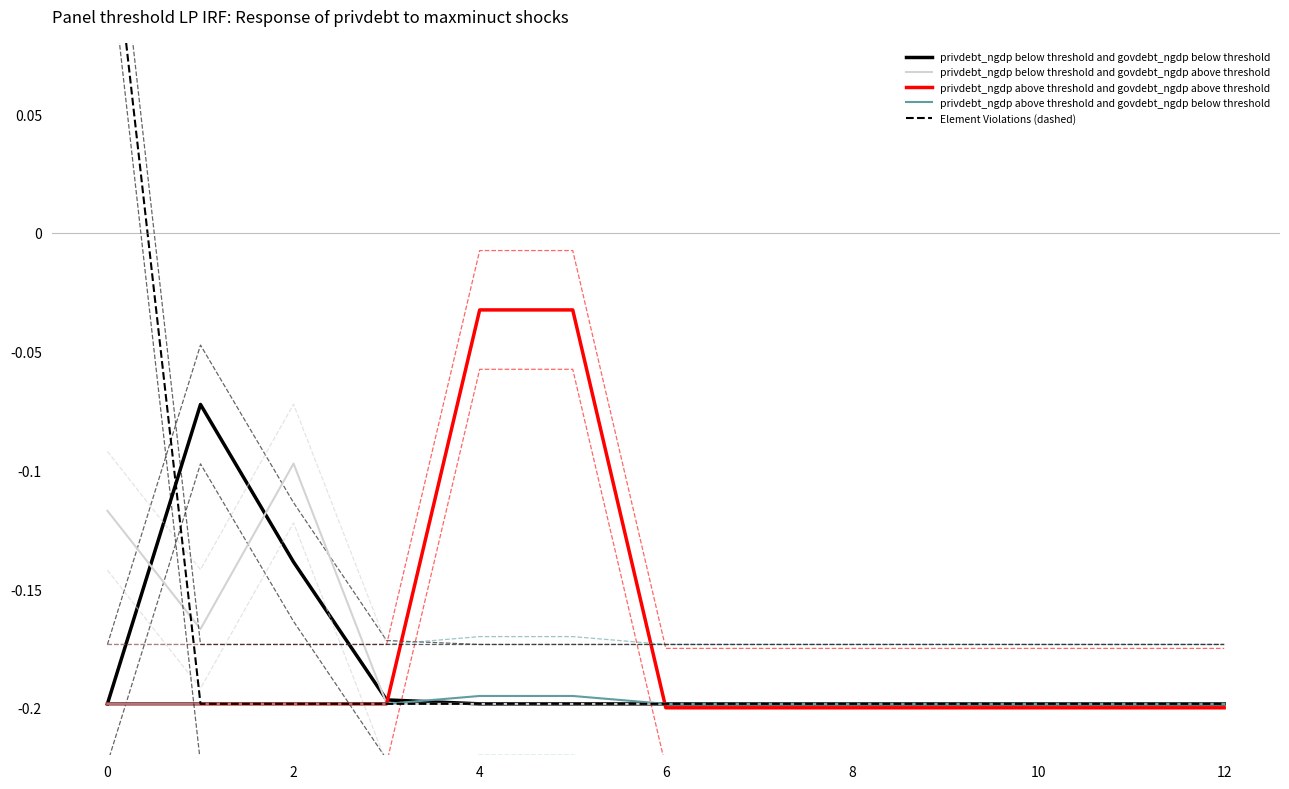

What is the value of the privdebt_ngdp below threshold and govdebt_ngdp above threshold point at the 7th from the left?

-0.2